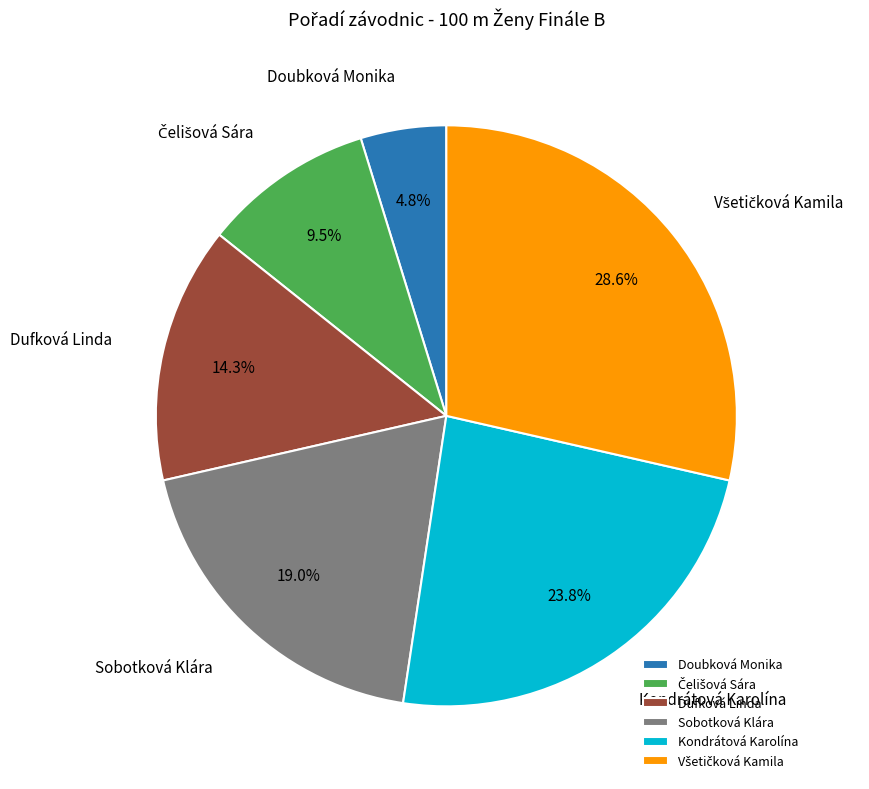

What is the smallest slice in the pie chart?

Doubková Monika